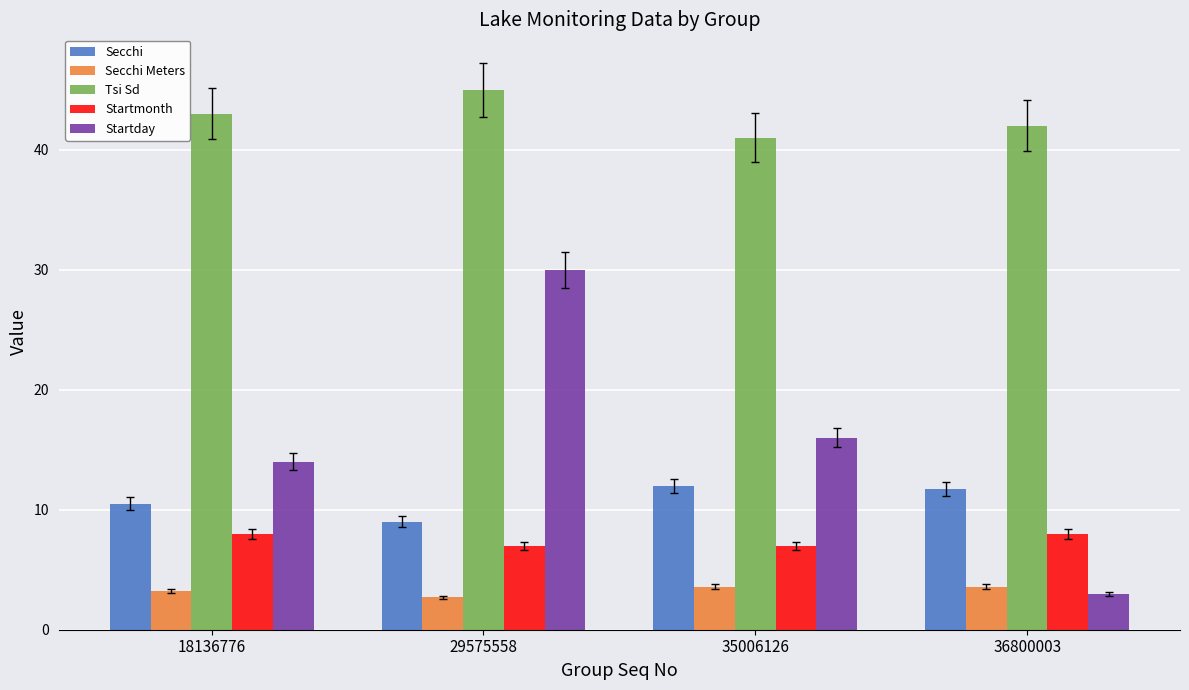

What is the greatest value displayed?

45.0